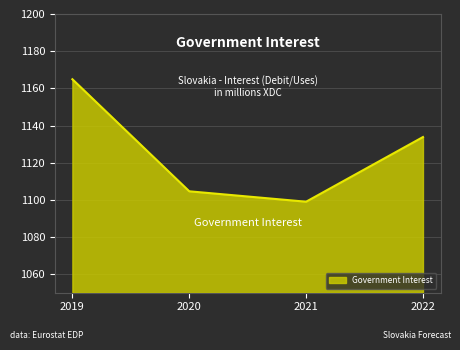

Reading left to right, extract all data points from this chart.

2019=1164.9	2020=1104.6	2021=1099.0	2022=1133.8